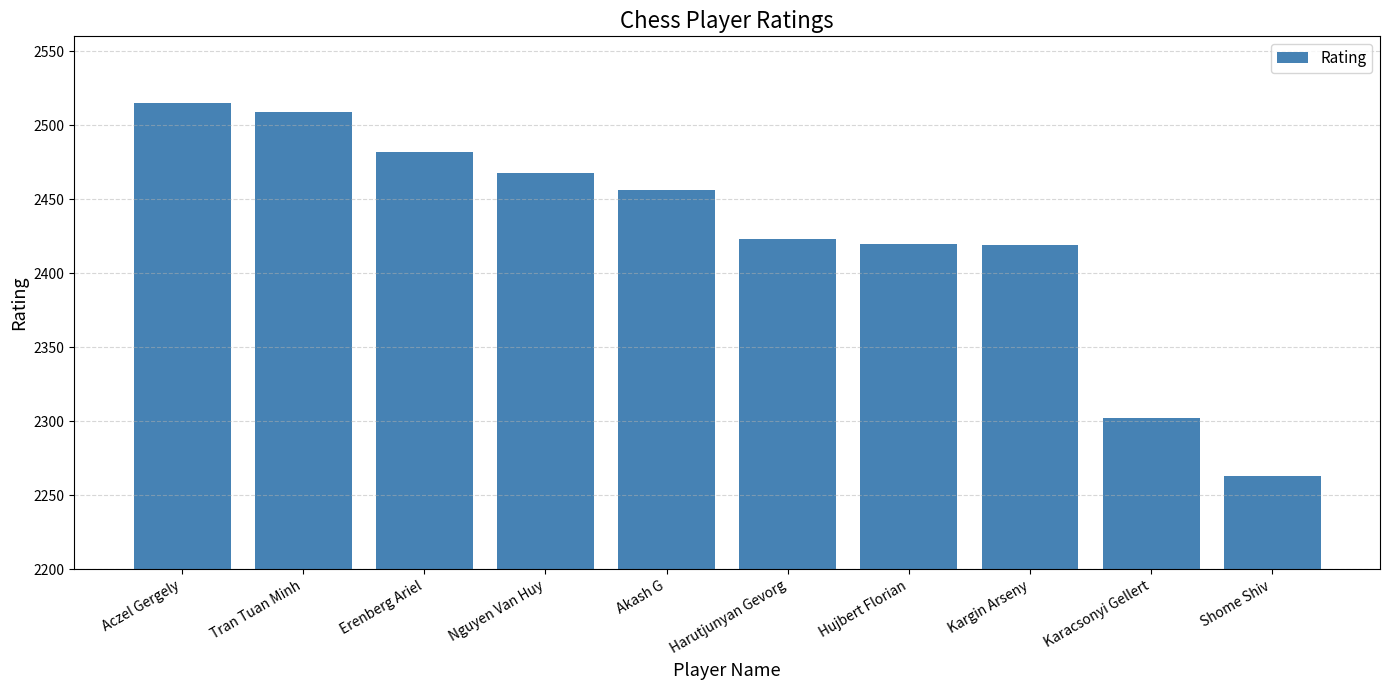

What is the label of the 5th bar from the right?

Harutjunyan Gevorg